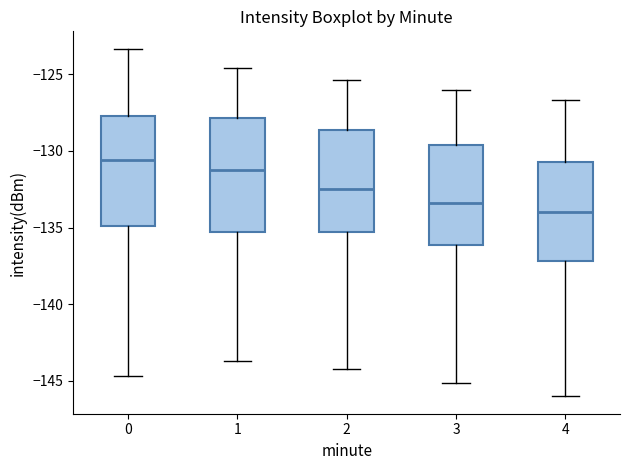

Reading left to right, read every box against the y-axis: the position of its median line, the range the box covers, and the ends of its whiskers. The values are not printed on the chart, so give them approximately, as read against the axis.

0: median -130.5, box -135.0 to -127.5, whiskers -144.5 to -123.5
1: median -131.0, box -135.5 to -128.0, whiskers -143.5 to -124.5
2: median -132.5, box -135.5 to -128.5, whiskers -144.0 to -125.5
3: median -133.5, box -136.0 to -129.5, whiskers -145.0 to -126.0
4: median -134.0, box -137.0 to -130.5, whiskers -146.0 to -126.5